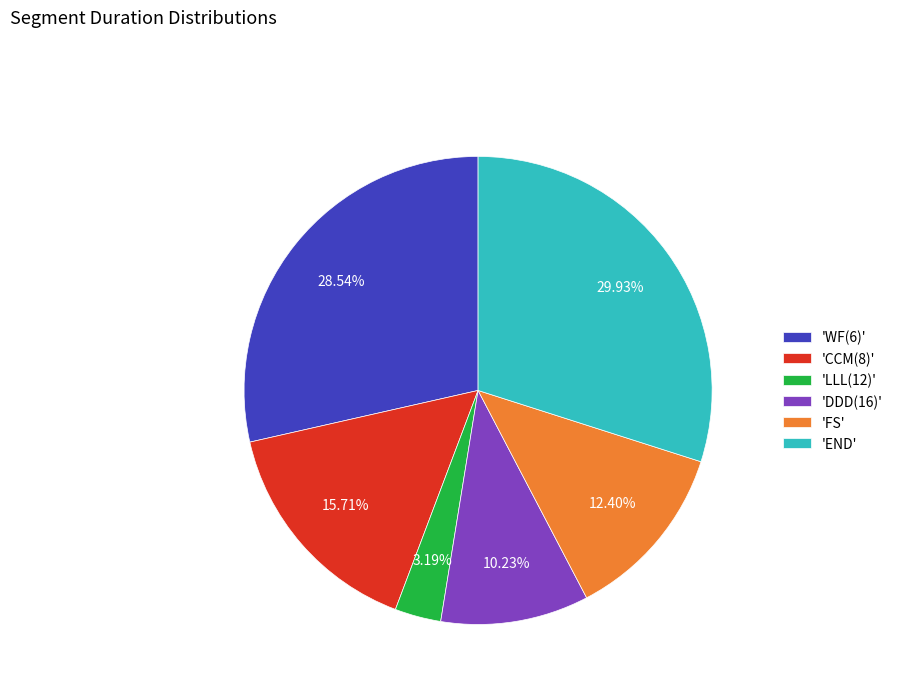

What is the ratio of the value at 'CCM(8)' to the value at 'END'?

0.5